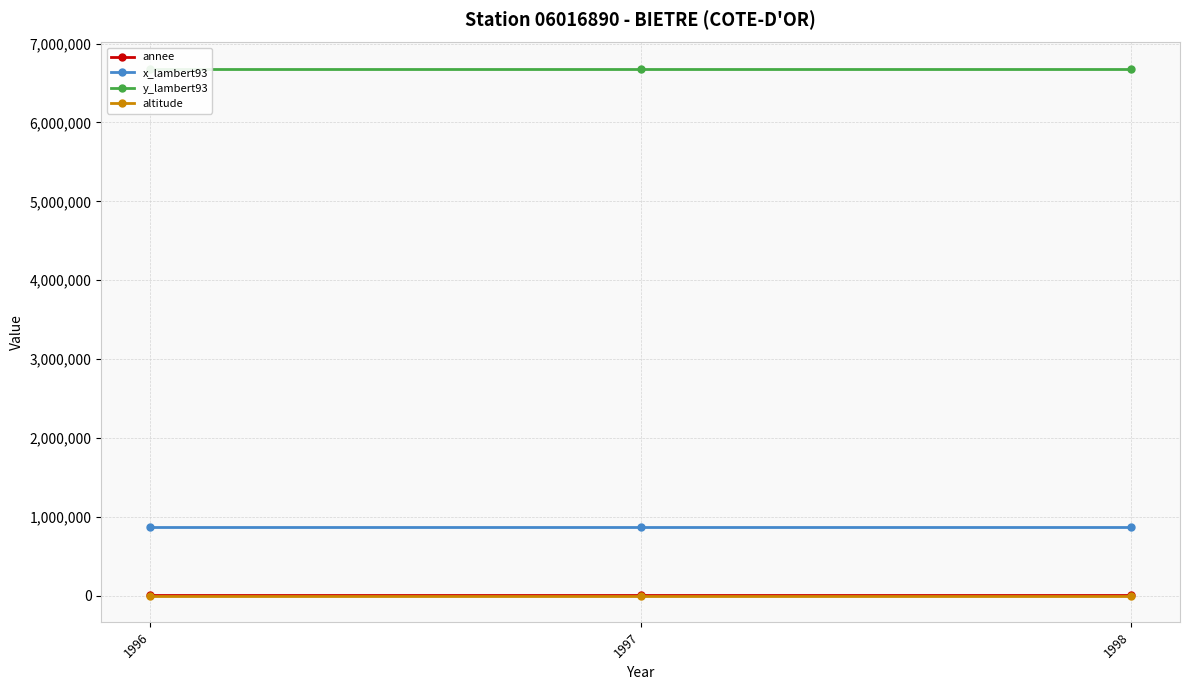

Reading left to right, what are all the values shown in this chart?

annee: 1996=1996	1997=1997	1998=1998
x_lambert93: 1996=865670	1997=865670	1998=865670
y_lambert93: 1996=6680304	1997=6680304	1998=6680304
altitude: 1996=198	1997=198	1998=198